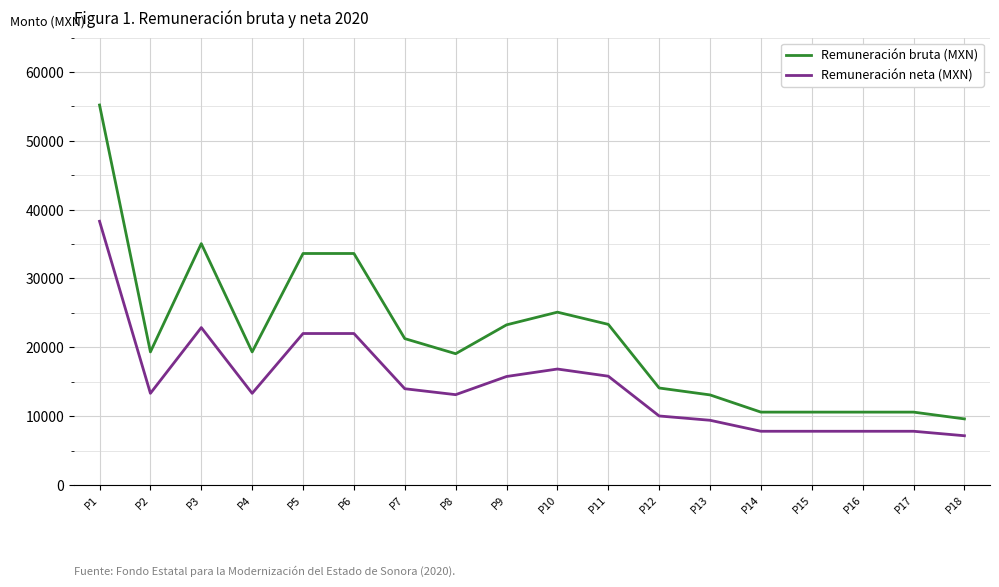

Which series has the largest total across all categories?

Remuneración bruta (MXN)